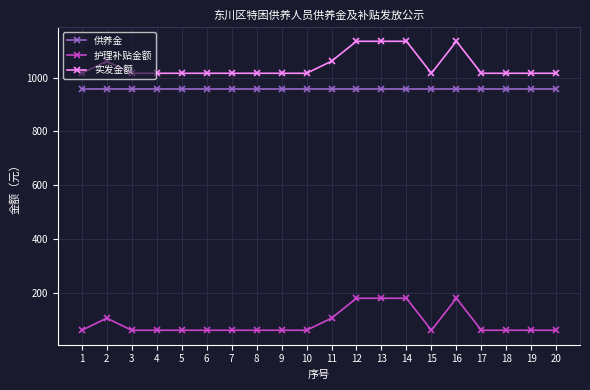

Rank the series by their maximum value, from lowest to highest.

护理补贴金额, 供养金, 实发金额